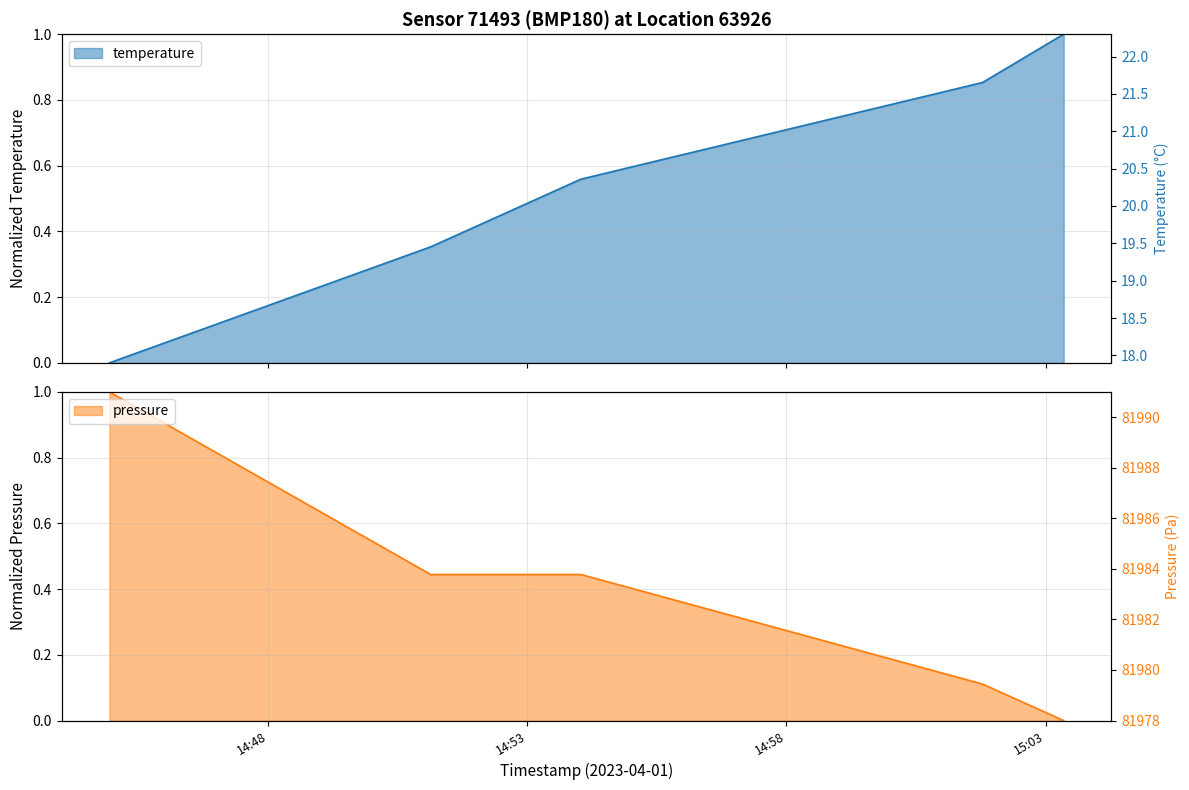

How many positive values does the pressure series have?

4